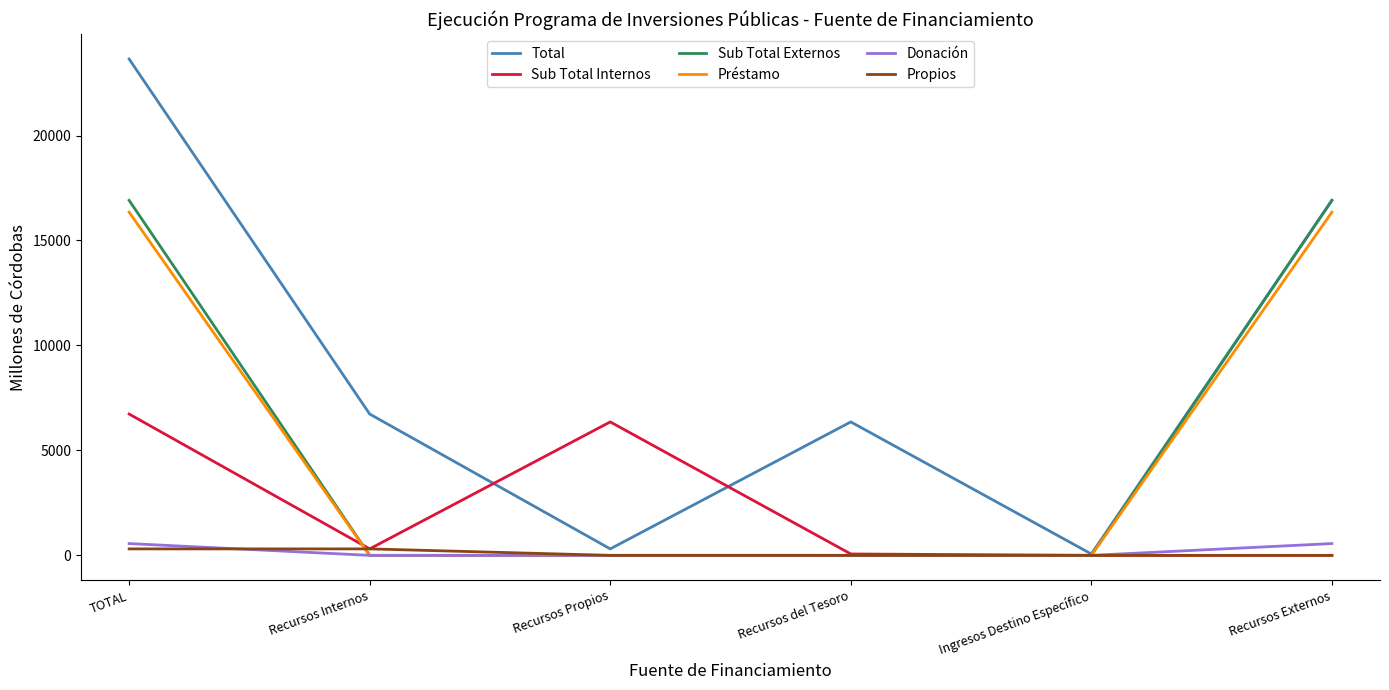

How many lines are shown in the chart?

6